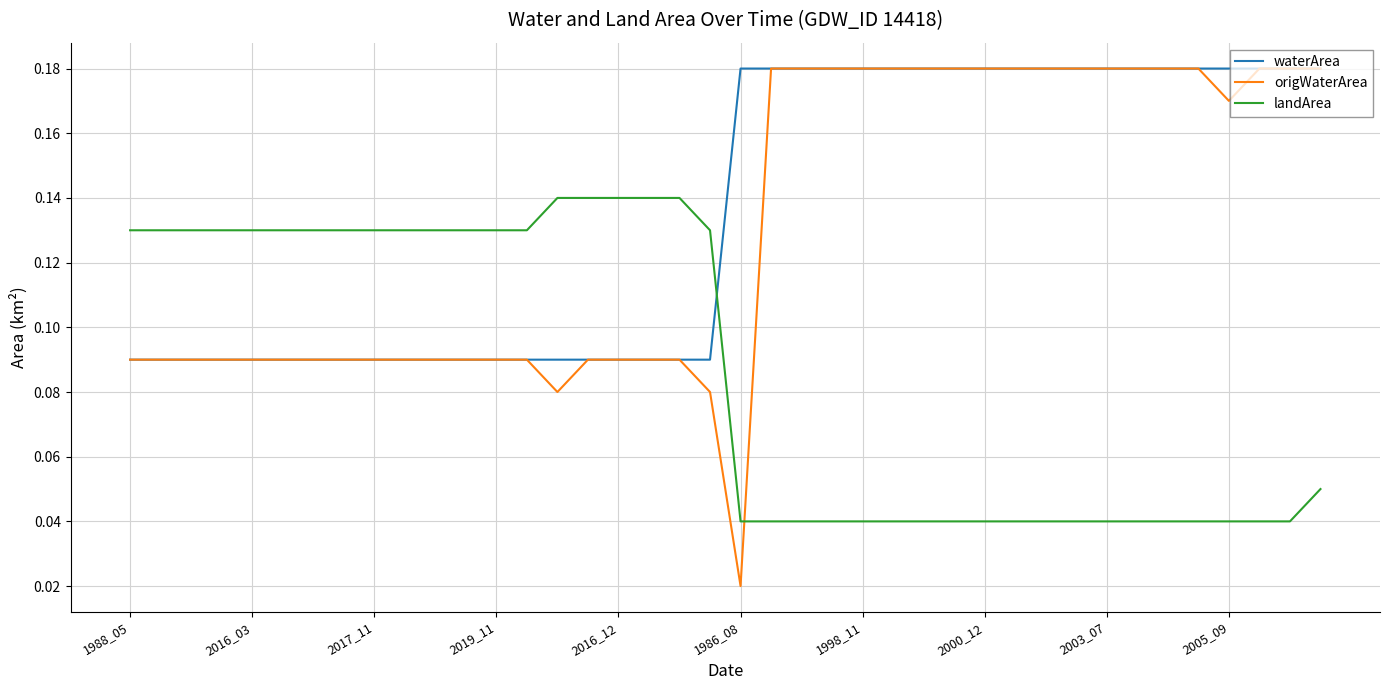

After their last crossing, which series has the higher values: landArea or waterArea?

waterArea